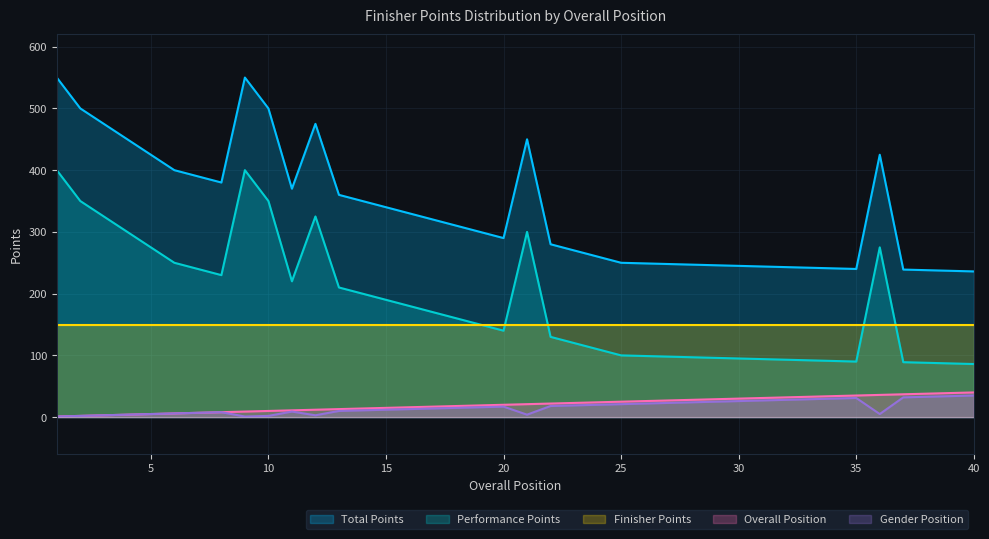

Between 18 and 37, which series saw the biggest shift?

Performance Points